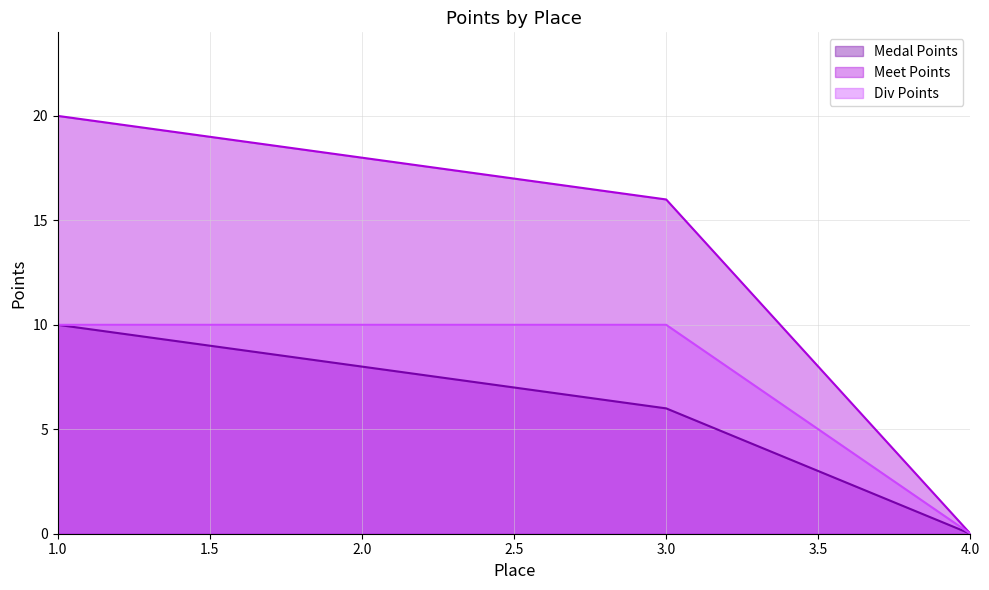

Rank the series by their average value, from lowest to highest.

Medal Points, Div Points, Meet Points